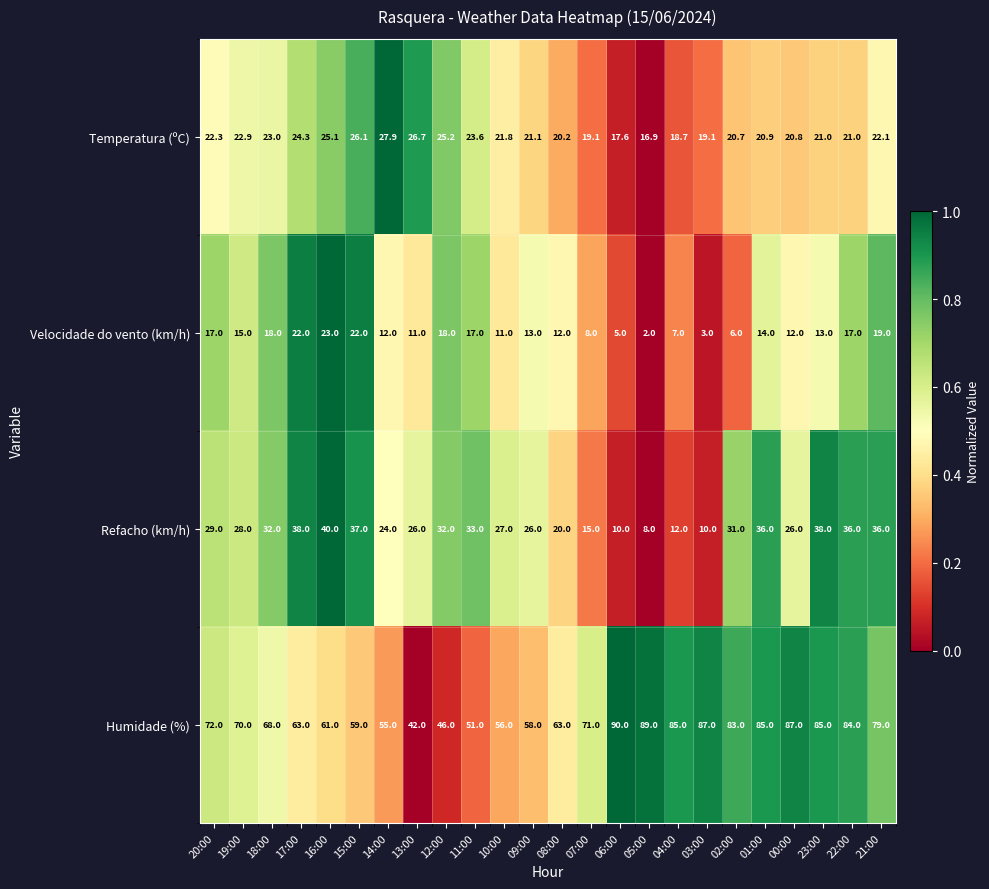

At which label is Humidade (%) closest to 66?

18:00